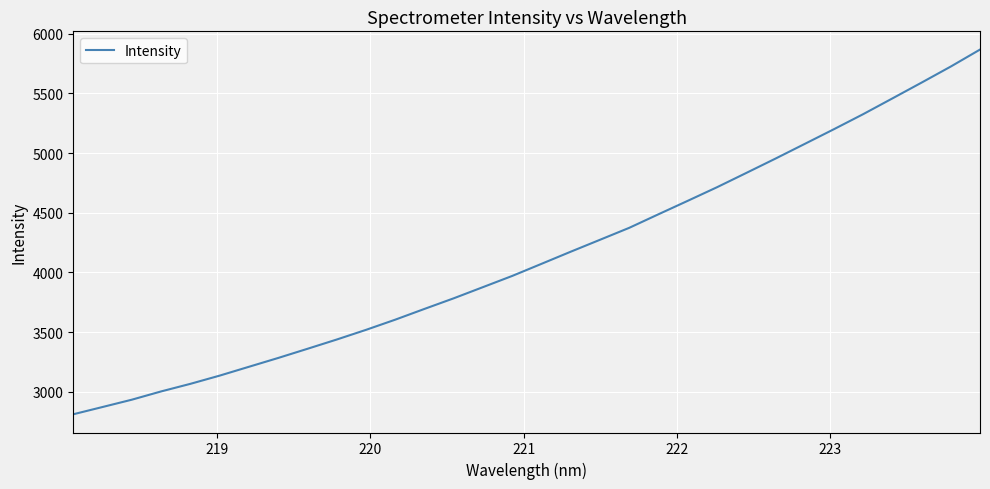

What is the greatest value displayed?

5866.2